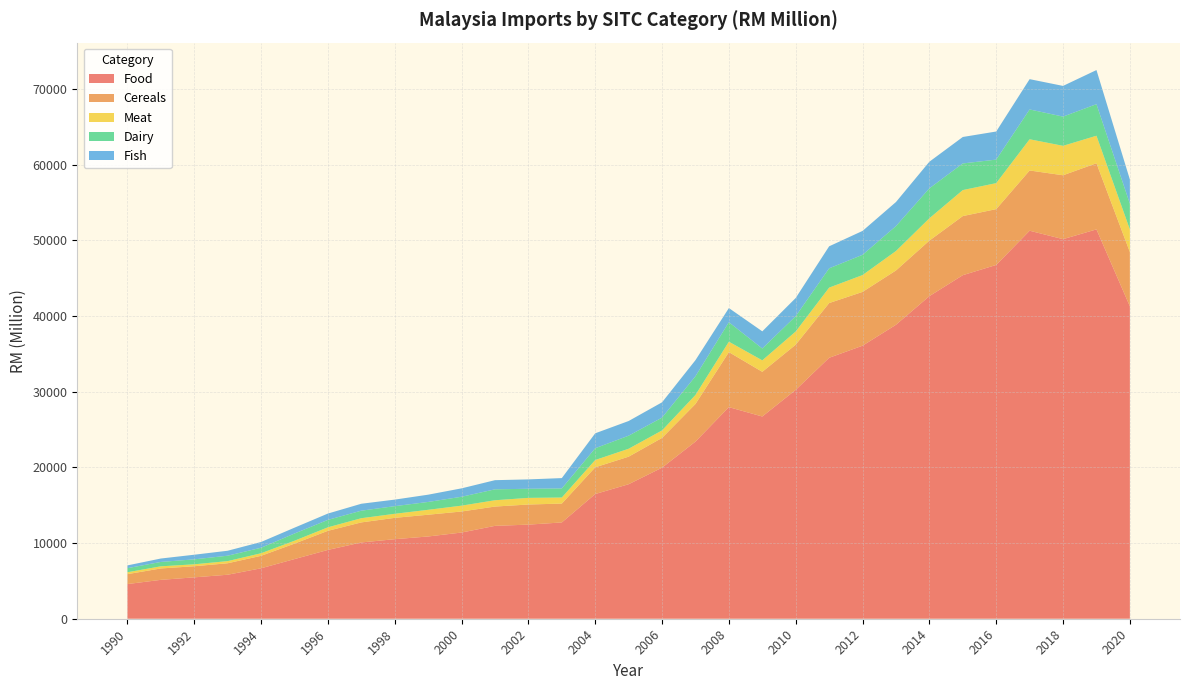

Reading left to right, what are all the values shown in this chart?

Food: 1990=4582.5	1991=5138.9	1992=5469.9	1993=5816.1	1994=6668.1	1995=7884.7	1996=9094.9	1997=10083.6	1998=10514.2	1999=10873.0	2000=11393.1	2001=12277.0	2002=12439.4	2003=12727.6	2004=16482.1	2005=17780.2	2006=19967.9	2007=23415.9	2008=27969.3	2009=26732.1	2010=30252.8	2011=34492.5	2012=36090.5	2013=38857.4	2014=42642.6	2015=45412.1	2016=46765.8	2017=51288.2	2018=50173.3	2019=51464.9	2020=41296.0
Cereals: 1990=1311.2	1991=1506.4	1992=1468.0	1993=1516.4	1994=1648.9	1995=2044.2	1996=2525.9	1997=2649.5	1998=2820.9	1999=2876.4	2000=2782.0	2001=2552.1	2002=2658.2	2003=2494.1	2004=3535.3	2005=3642.5	2006=3936.2	2007=4972.1	2008=7273.5	2009=5906.5	2010=5975.2	2011=7233.8	2012=7112.3	2013=7178.3	2014=7339.7	2015=7812.5	2016=7376.7	2017=7963.4	2018=8445.2	2019=8743.9	2020=7174.0
Meat: 1990=248.7	1991=282.4	1992=255.8	1993=283.6	1994=339.7	1995=381.1	1996=464.0	1997=554.4	1998=535.9	1999=648.7	2000=771.4	2001=833.3	2002=878.2	2003=798.5	2004=963.8	2005=1047.0	2006=987.6	2007=1190.9	2008=1375.5	2009=1515.6	2010=1742.1	2011=2039.5	2012=2225.0	2013=2571.5	2014=2948.7	2015=3435.9	2016=3436.9	2017=4126.3	2018=3892.9	2019=3634.7	2020=2992.1
Dairy: 1990=538.9	1991=579.9	1992=655.8	1993=715.1	1994=726.5	1995=951.9	1996=983.0	1997=994.9	1998=1009.4	1999=1038.2	2000=1176.5	2001=1442.1	2002=1203.3	2003=1203.5	2004=1558.4	2005=1726.0	2006=1693.6	2007=2477.1	2008=2575.1	2009=1564.1	2010=2025.3	2011=2550.4	2012=2676.1	2013=3291.5	2014=3959.2	2015=3521.6	2016=3109.6	2017=3940.9	2018=3862.0	2019=4173.7	2020=3395.4
Fish: 1990=367.5	1991=450.7	1992=610.9	1993=655.3	1994=760.9	1995=773.1	1996=834.7	1997=916.3	1998=864.9	1999=960.8	2000=1110.7	2001=1210.9	2002=1238.5	2003=1366.8	2004=1971.4	2005=1939.7	2006=2023.8	2007=2124.5	2008=1869.9	2009=2270.3	2010=2401.6	2011=2911.5	2012=3158.7	2013=3182.3	2014=3519.0	2015=3496.2	2016=3713.8	2017=4003.7	2018=4056.2	2019=4508.6	2020=3200.2